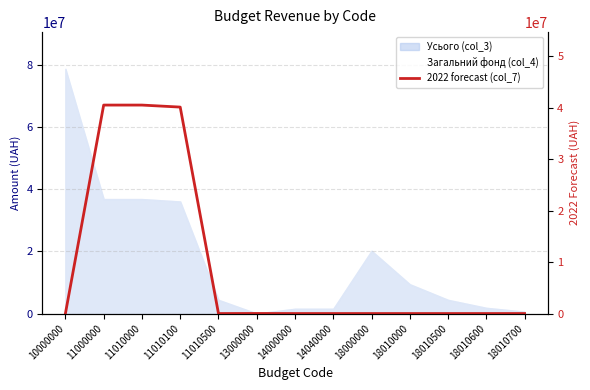

True or false: the data shows 72245151 at 11010100.

False